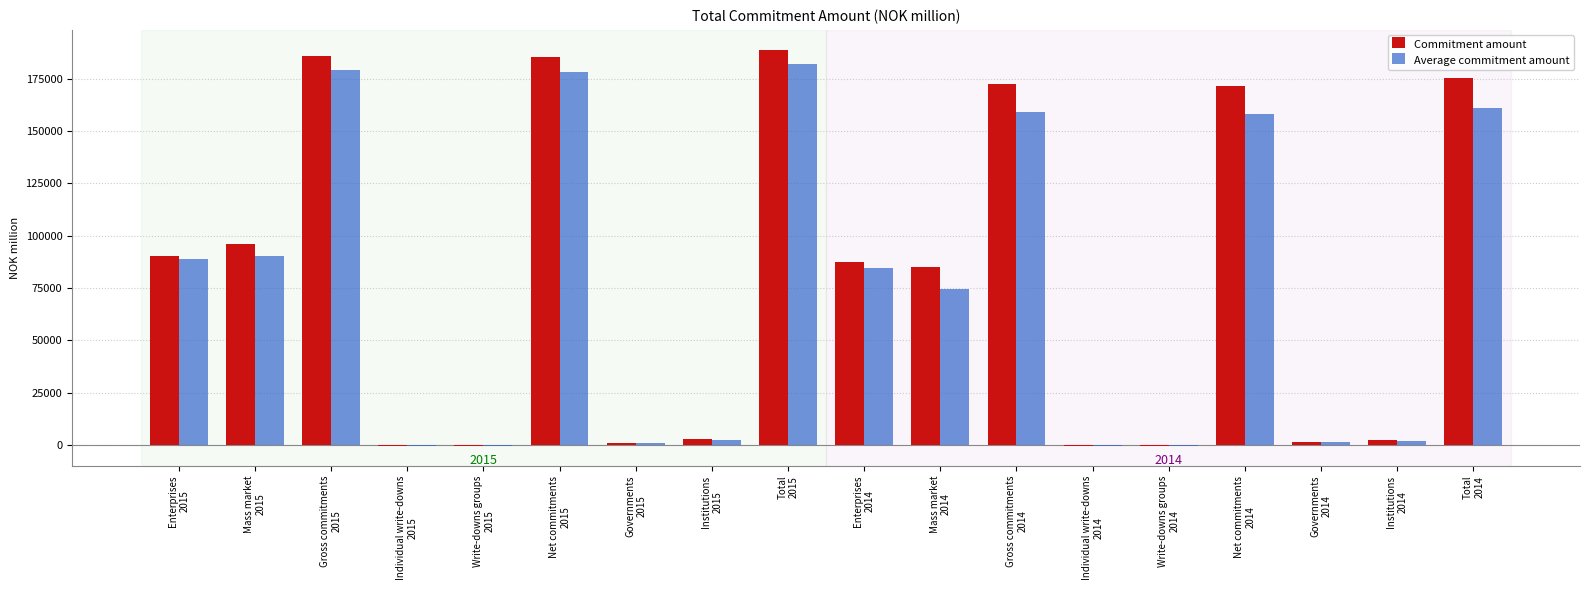

What is the maximum value shown in the chart?

188869.0